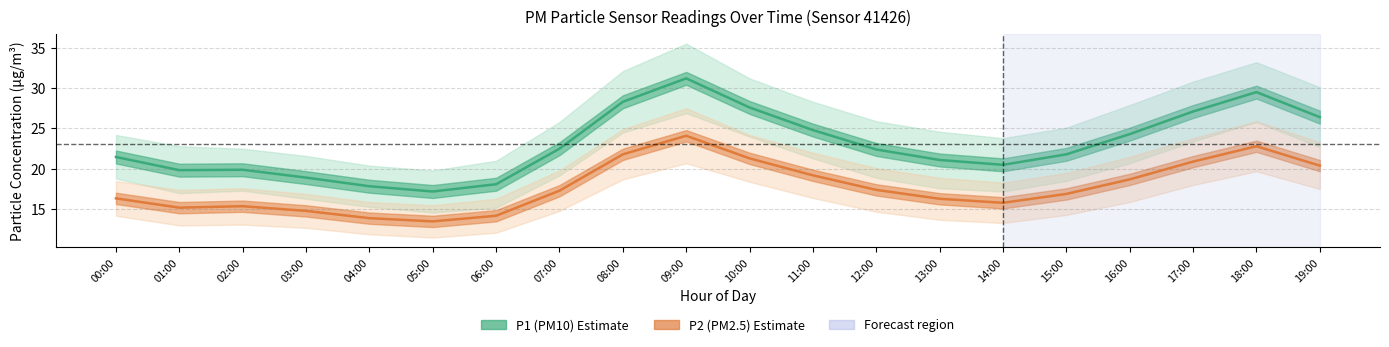

What is the difference between the P2 (PM2.5) values at 17:00 and 06:00?

6.7